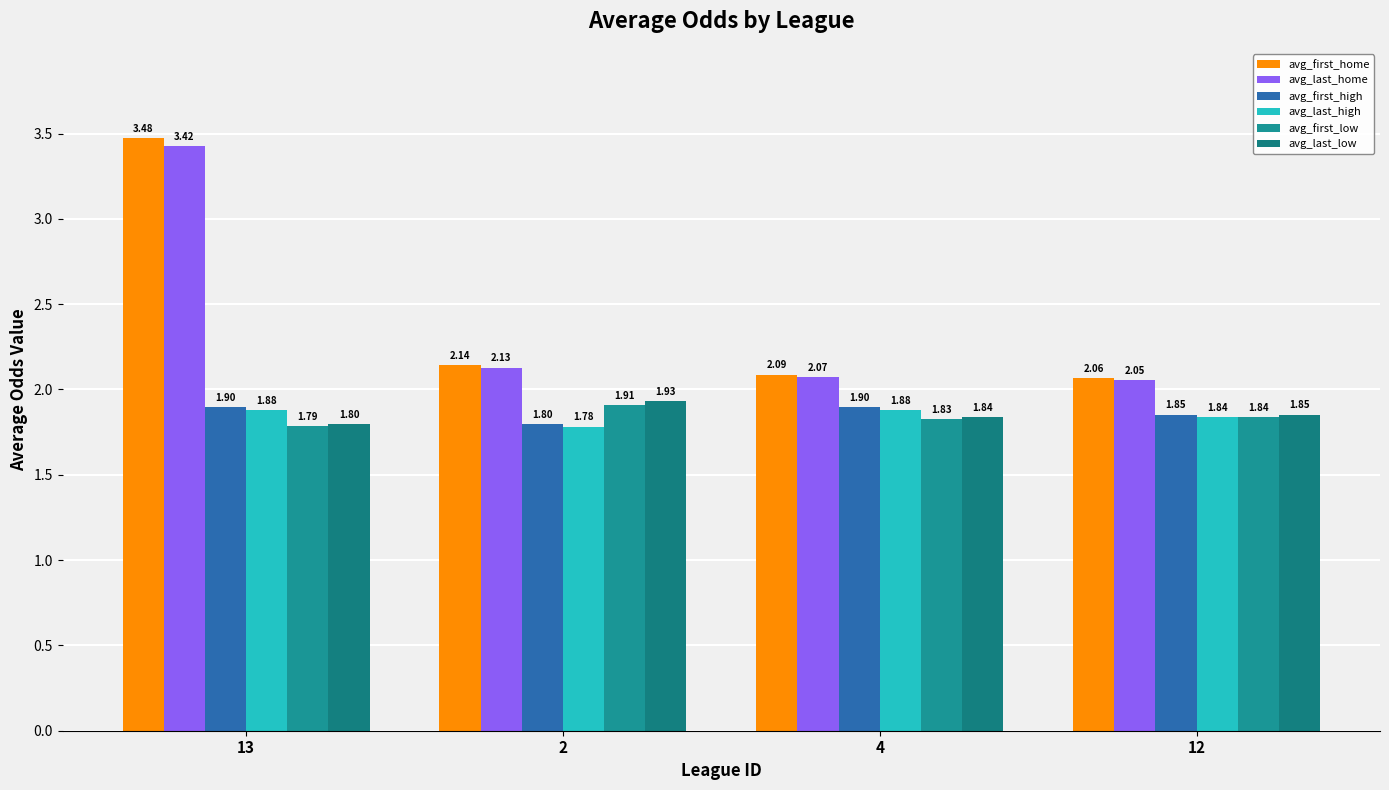

True or false: avg_first_low has a value of 3.4 at 2.

False